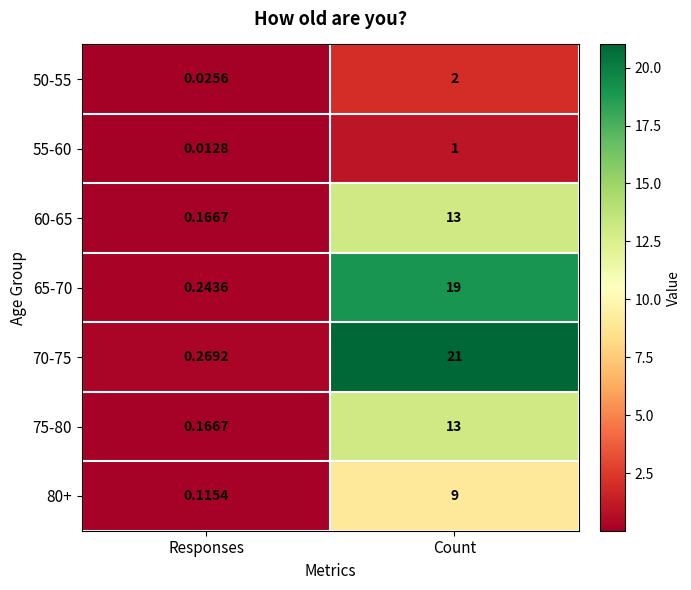

How many categories are shown in the chart?

2